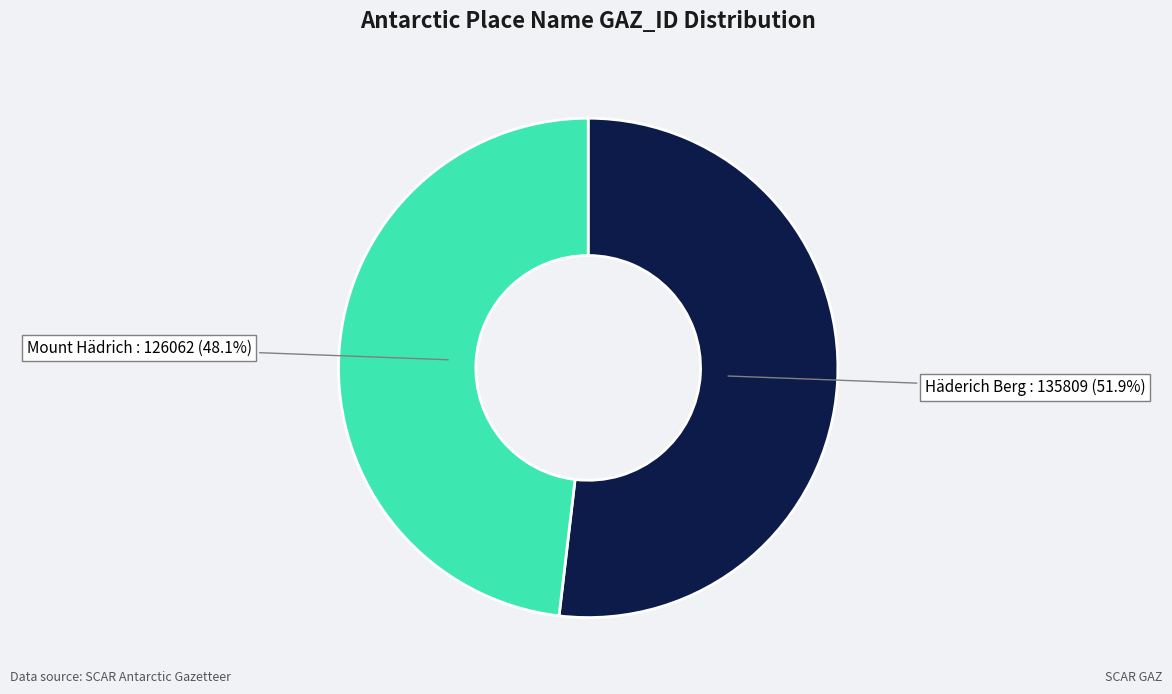

How many slices are in this pie chart?

2